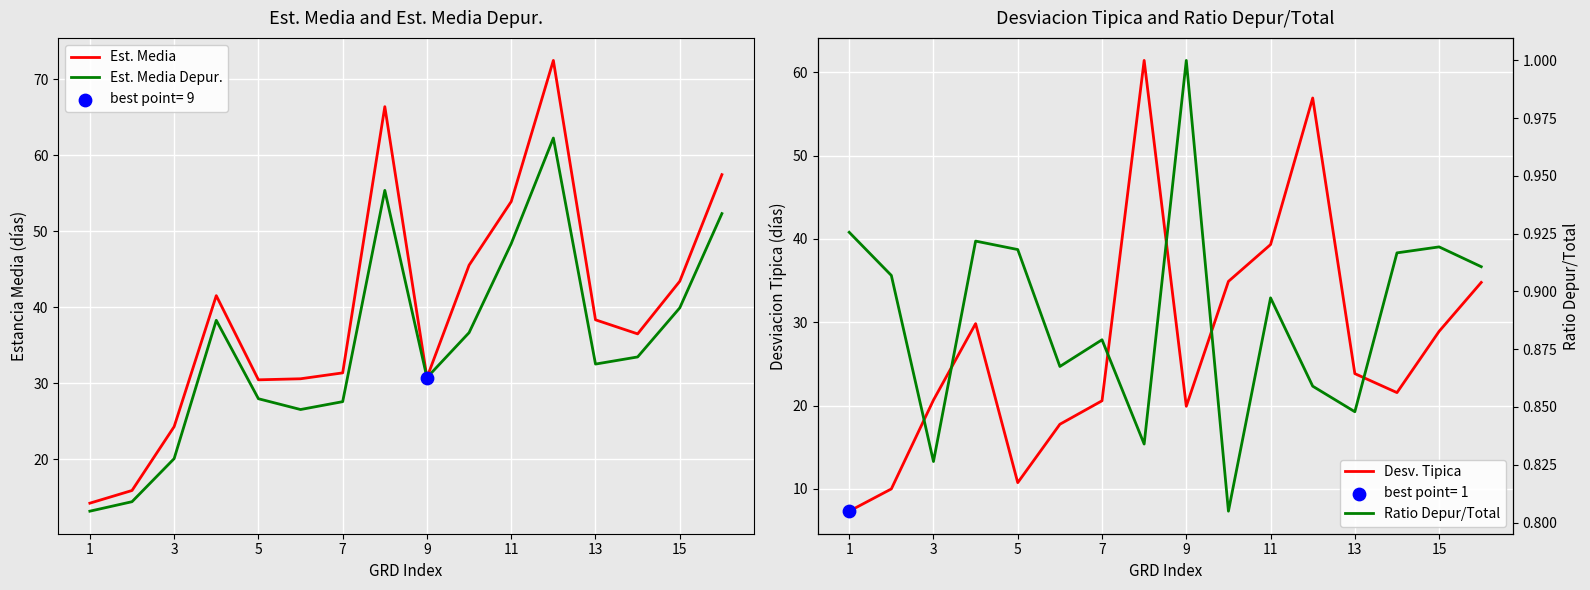

Which series reaches the minimum Y coordinate?

Ratio Depur/Total